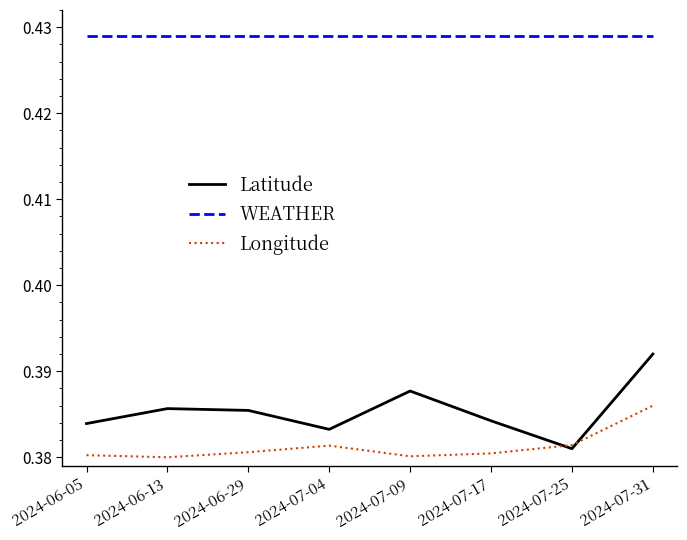

What position from the left is 2024-07-17?

6